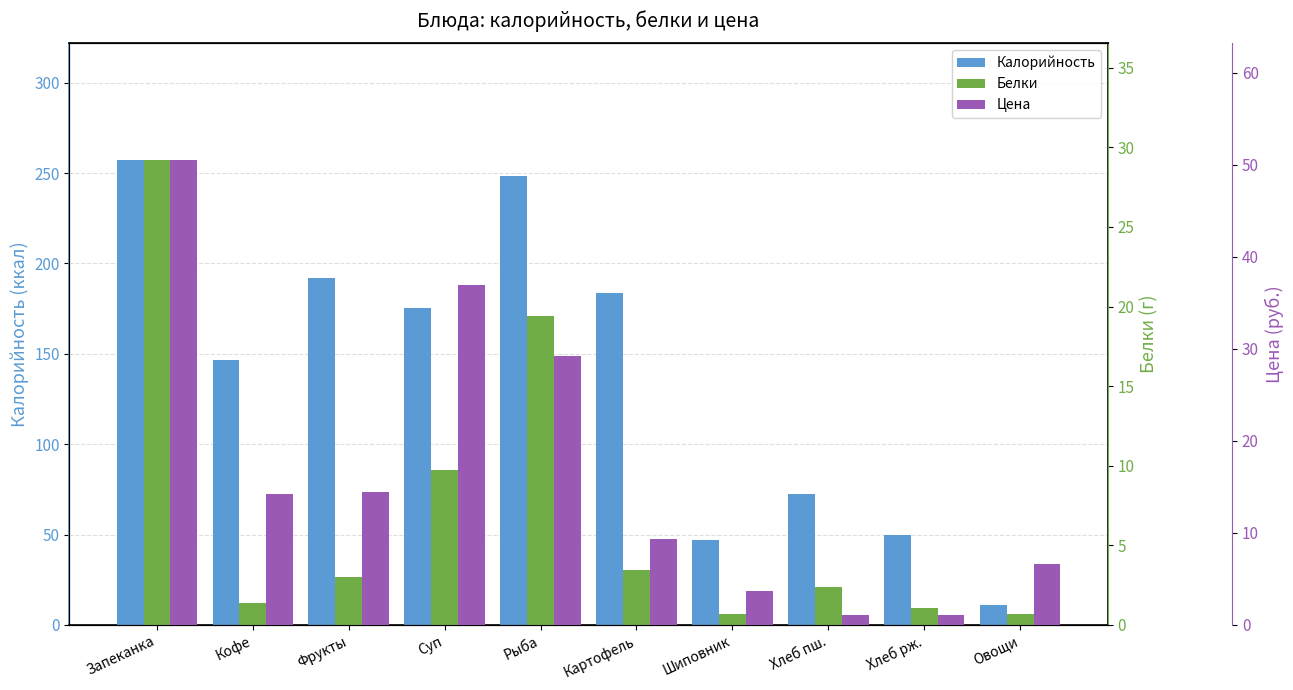

Which category has the highest value in the Цена series?

Запеканка